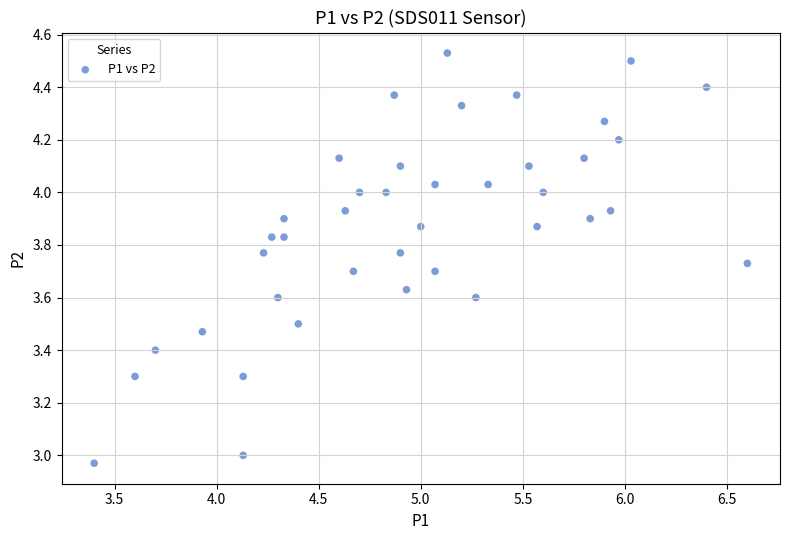

What is the range of X values (max minus min)?

3.2